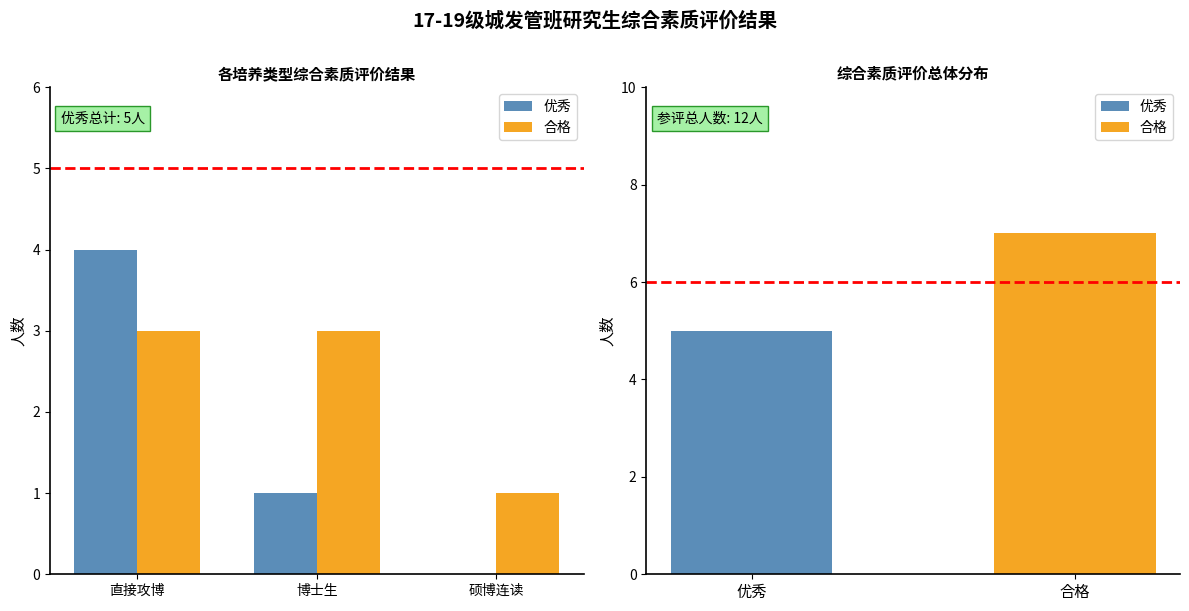

The 优秀 series shows 7 at 直接攻博. True or false?

False